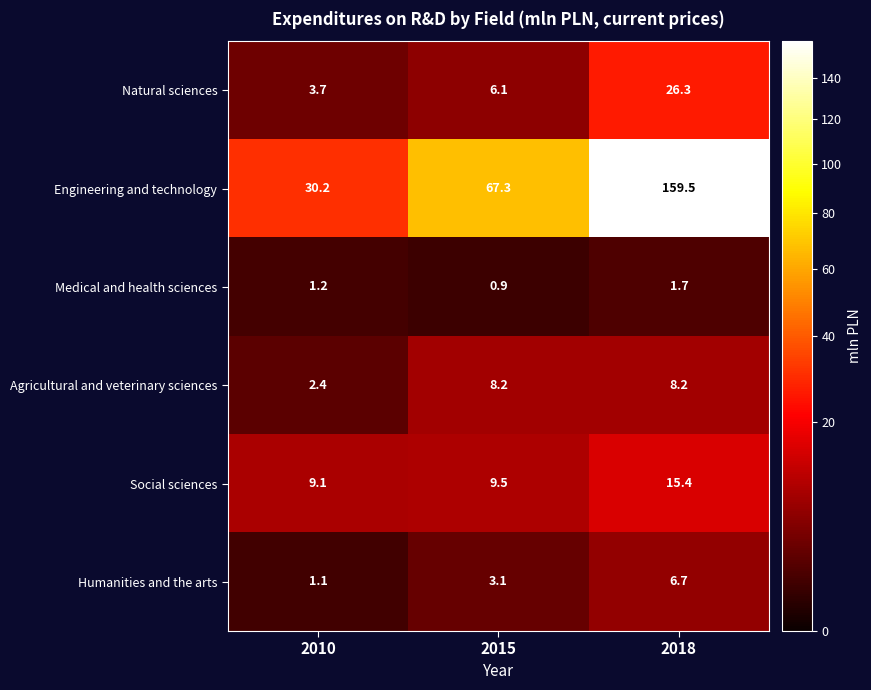

Where does the Agricultural and veterinary sciences series first go above 8?

2015